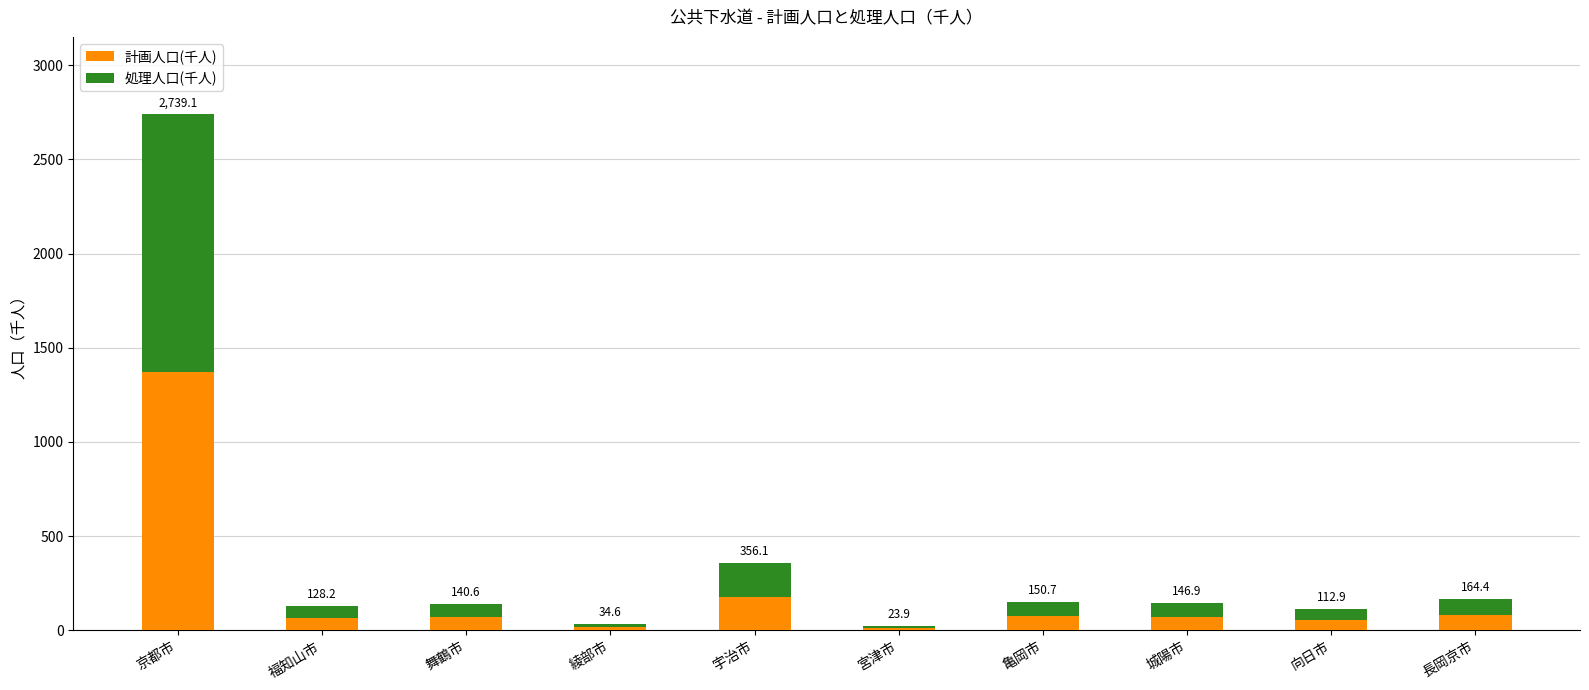

What is the sum of the 計画人口(千人) values at 向日市 and 宮津市?

68.5